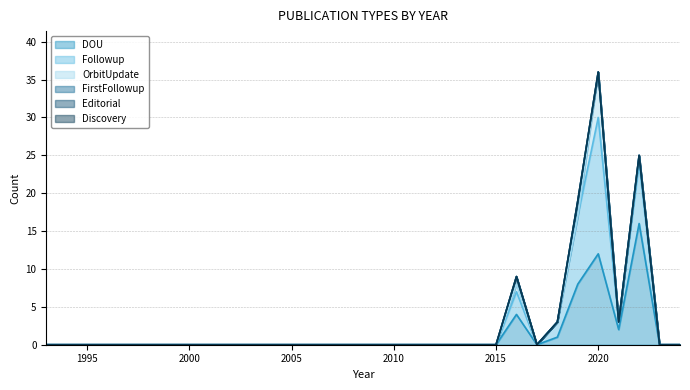

In OrbitUpdate, how many points are lower than both neighbors (excluding endpoints)?

1